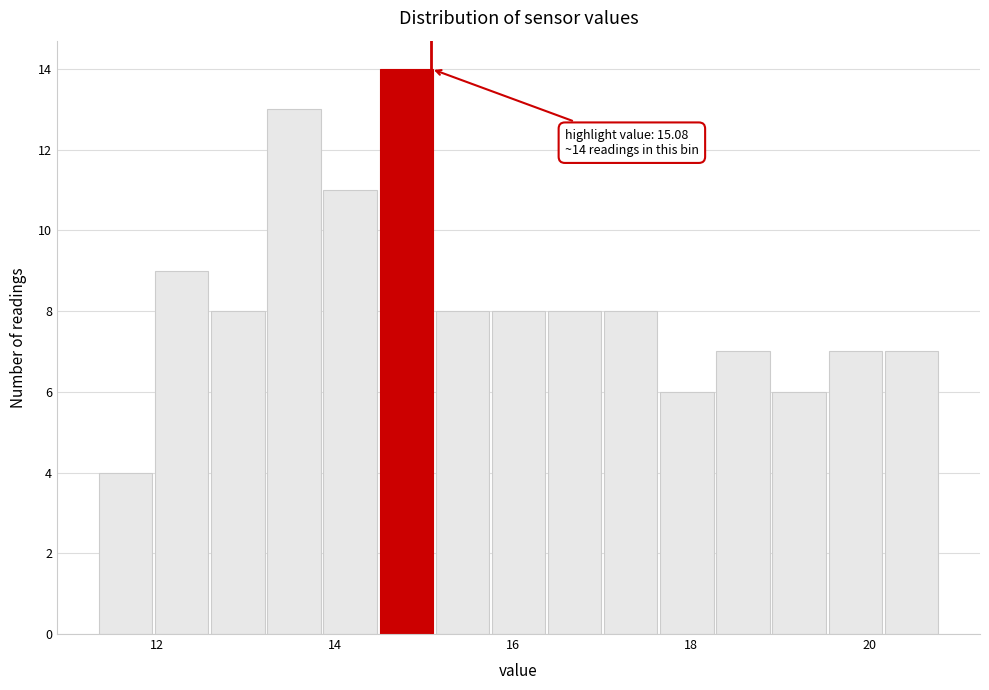

Read against the x-axis, roughly where is the centre of the tallest bar?

14.8